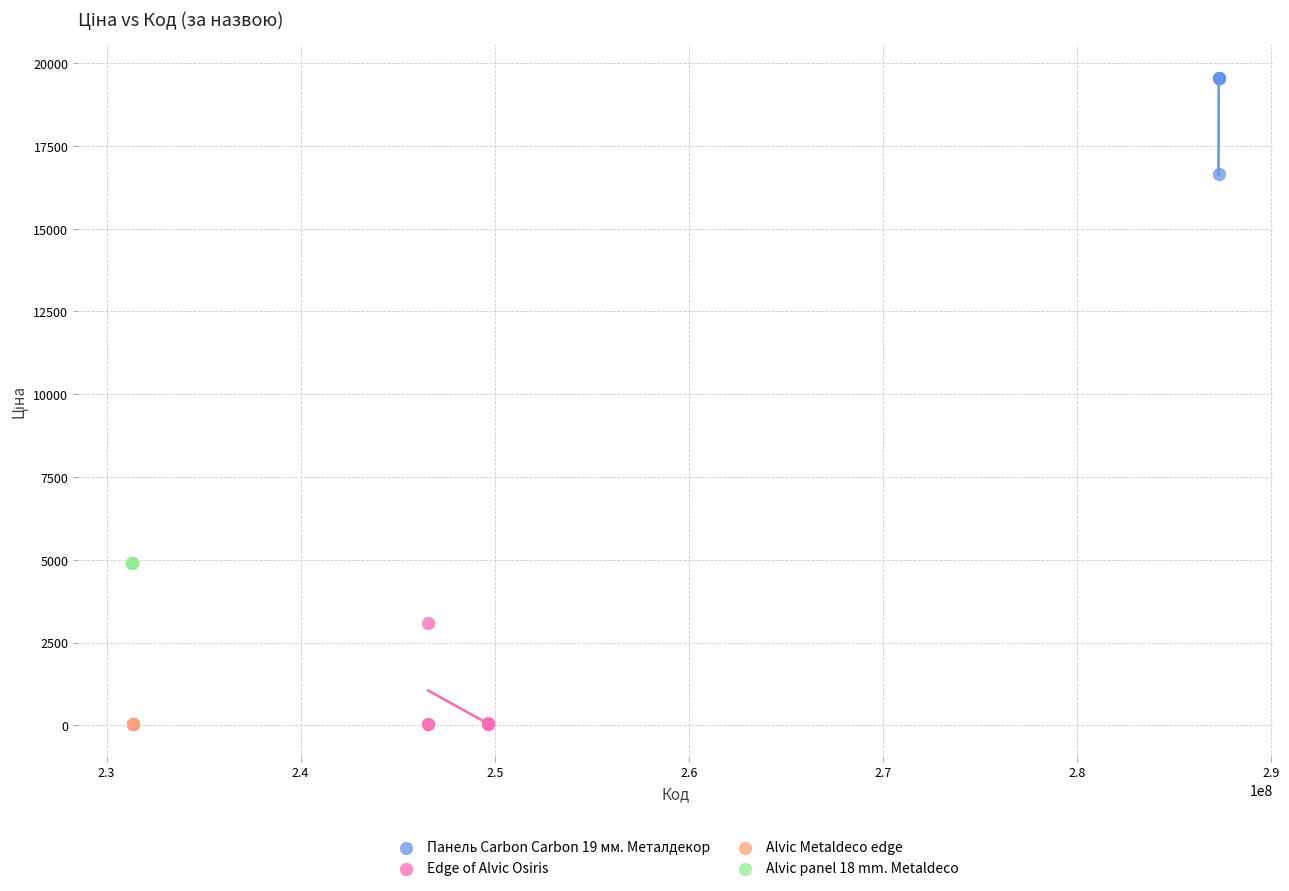

Which series reaches the maximum Y coordinate?

Панель Carbon Carbon 19 мм. Металдекор